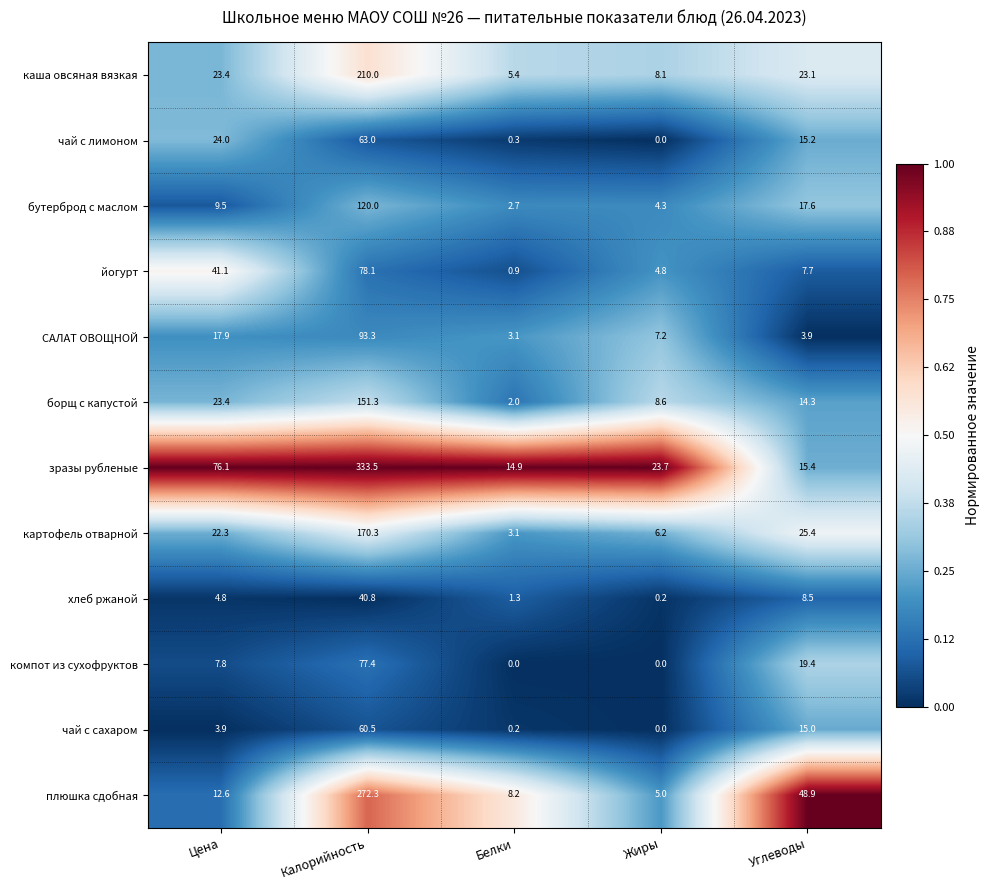

How many series are shown in this chart?

12